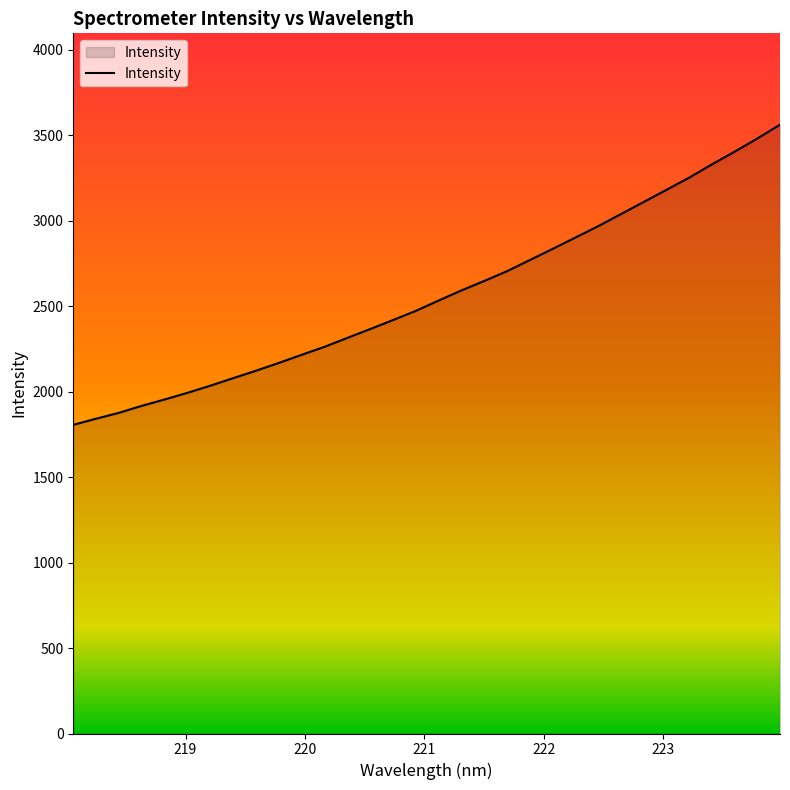

What is the minimum value shown in the chart?

1806.3